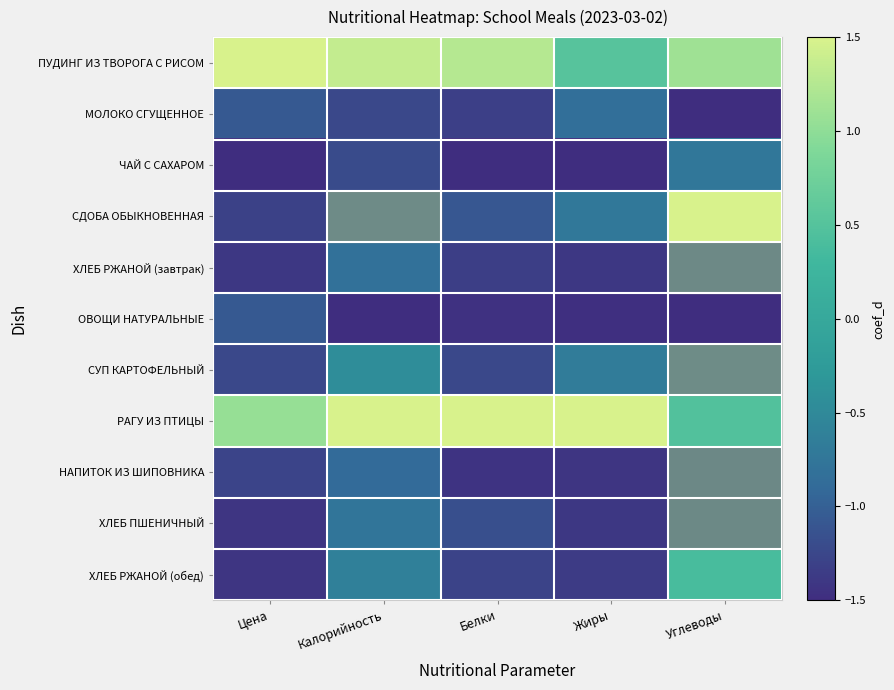

What is the difference between the highest and lowest values at Цена?

3.0